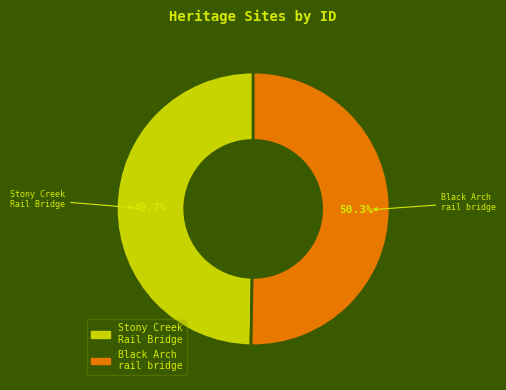

Is the sum of Stony Creek Rail Bridge and Black Arch rail bridge greater than half?

Yes